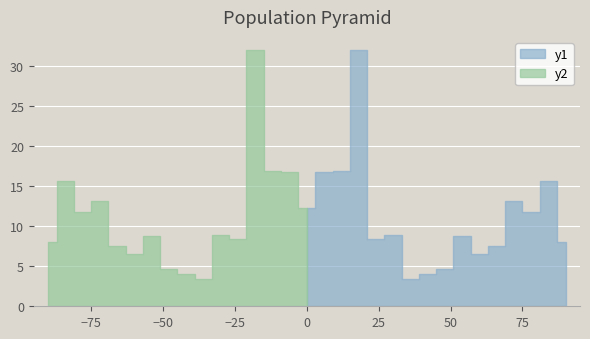

How many interior local peaks does the y1 series have?

5